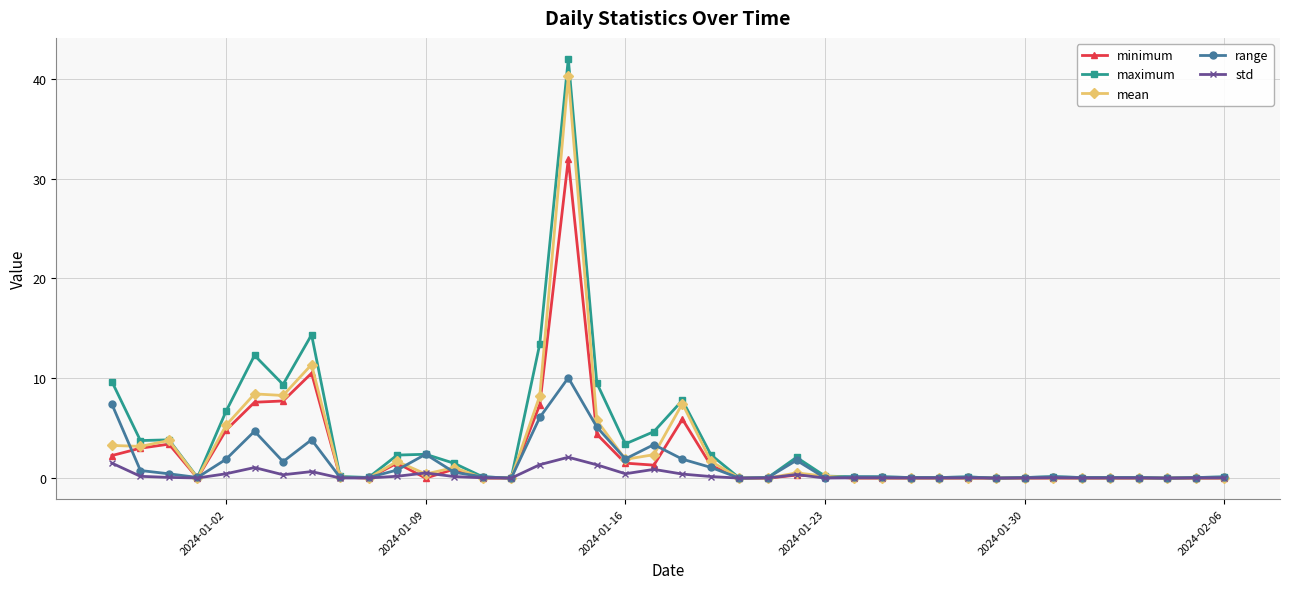

What is the maximum value shown in the chart?

42.0